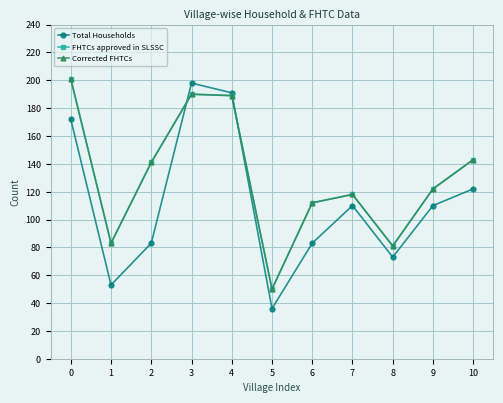

Does the chart have visible grid lines?

Yes